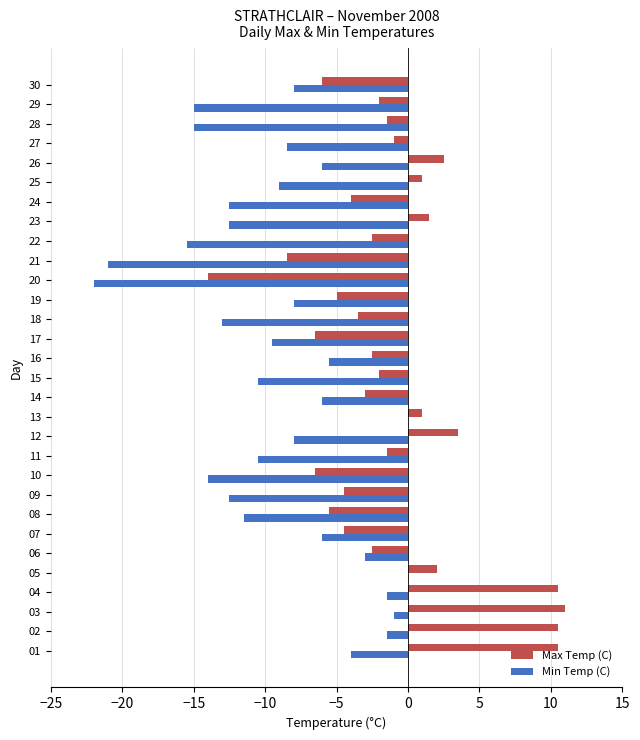

How many data points does each series have?

30